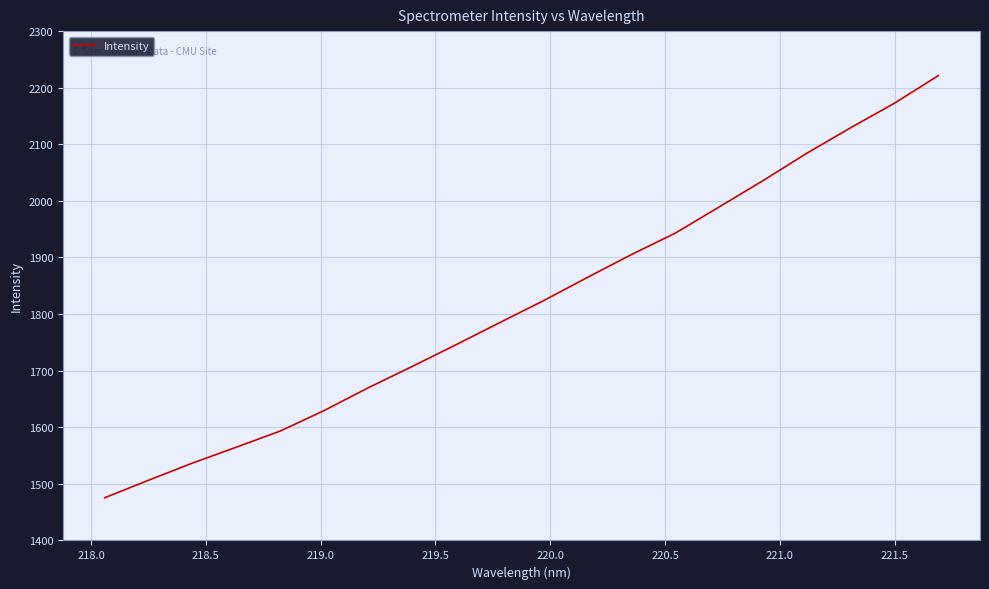

What is the difference between the maximum and minimum values?

745.9